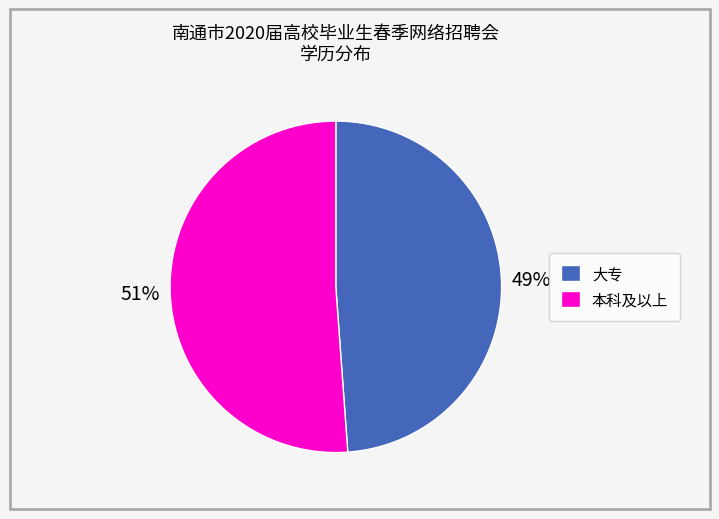

Which has a higher value, 本科及以上 or 大专?

本科及以上